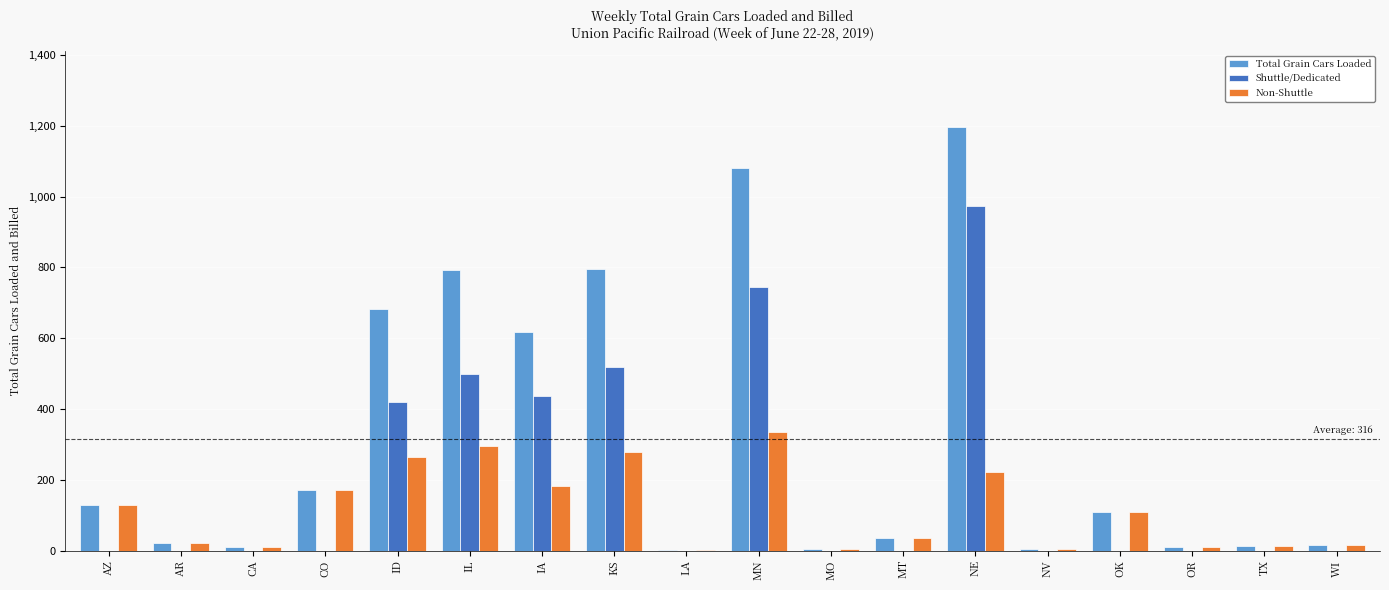

What is the total value across all series at CO?

340